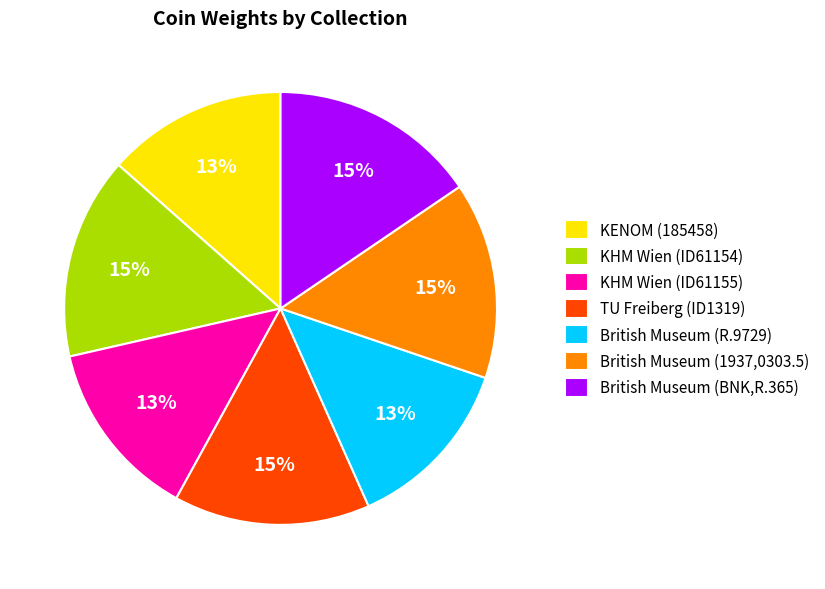

To the nearest percent, what is the average slice percentage?

14%